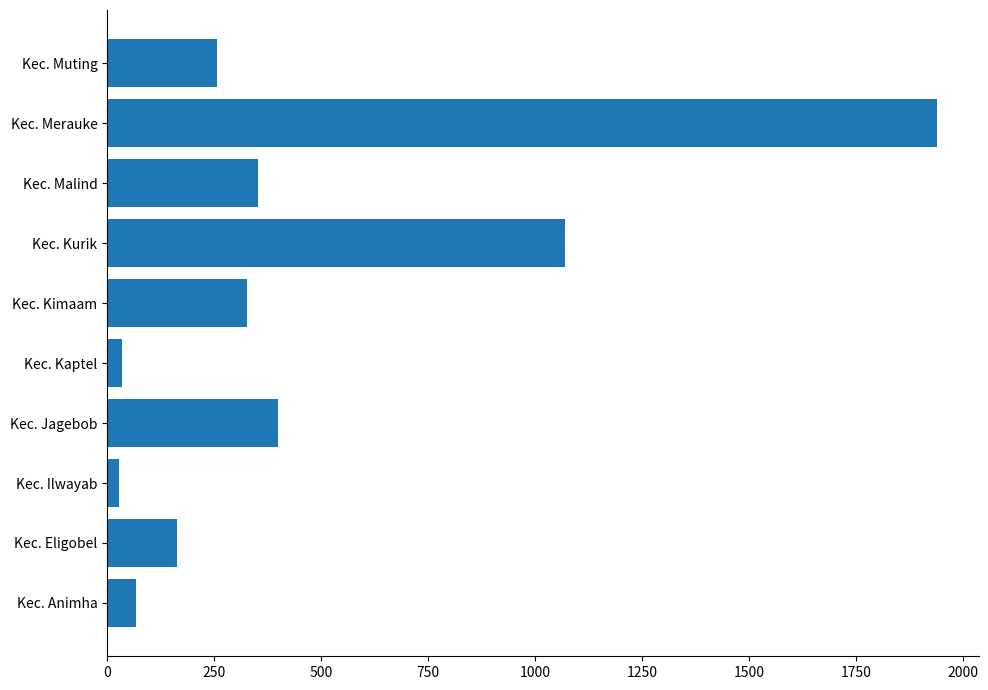

The value at Kec. Kimaam is 327. True or false?

True